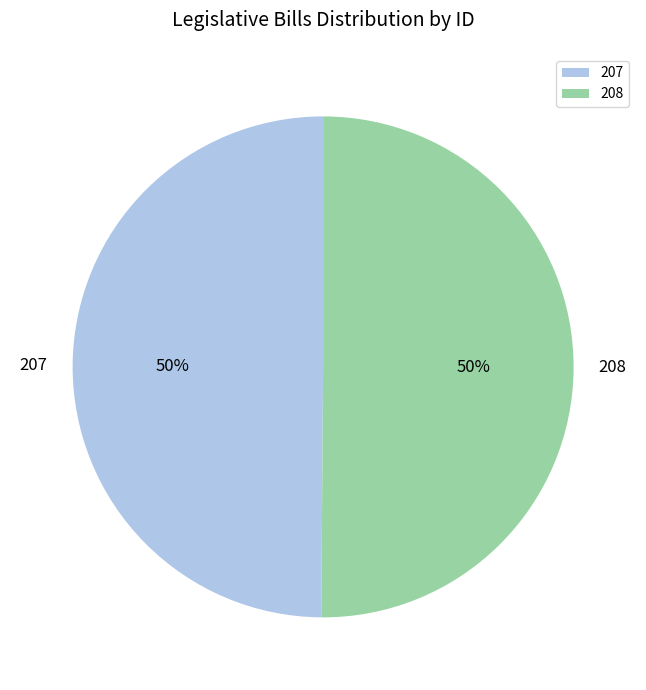

To the nearest percent, what portion does 207 represent?

50%